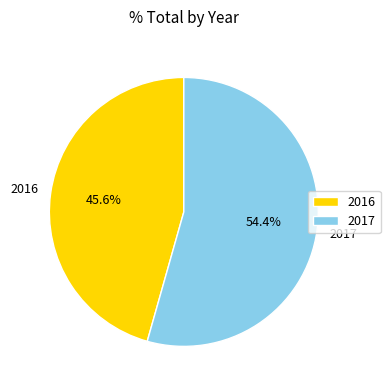

Which category has the biggest portion of the pie?

2017